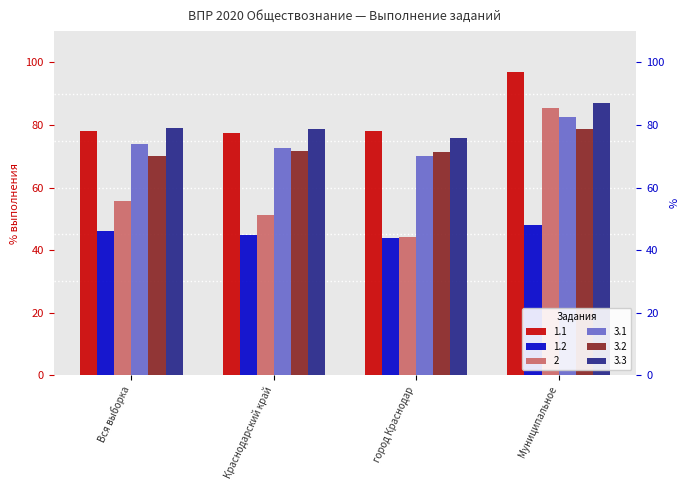

How many bars are there in total?

24